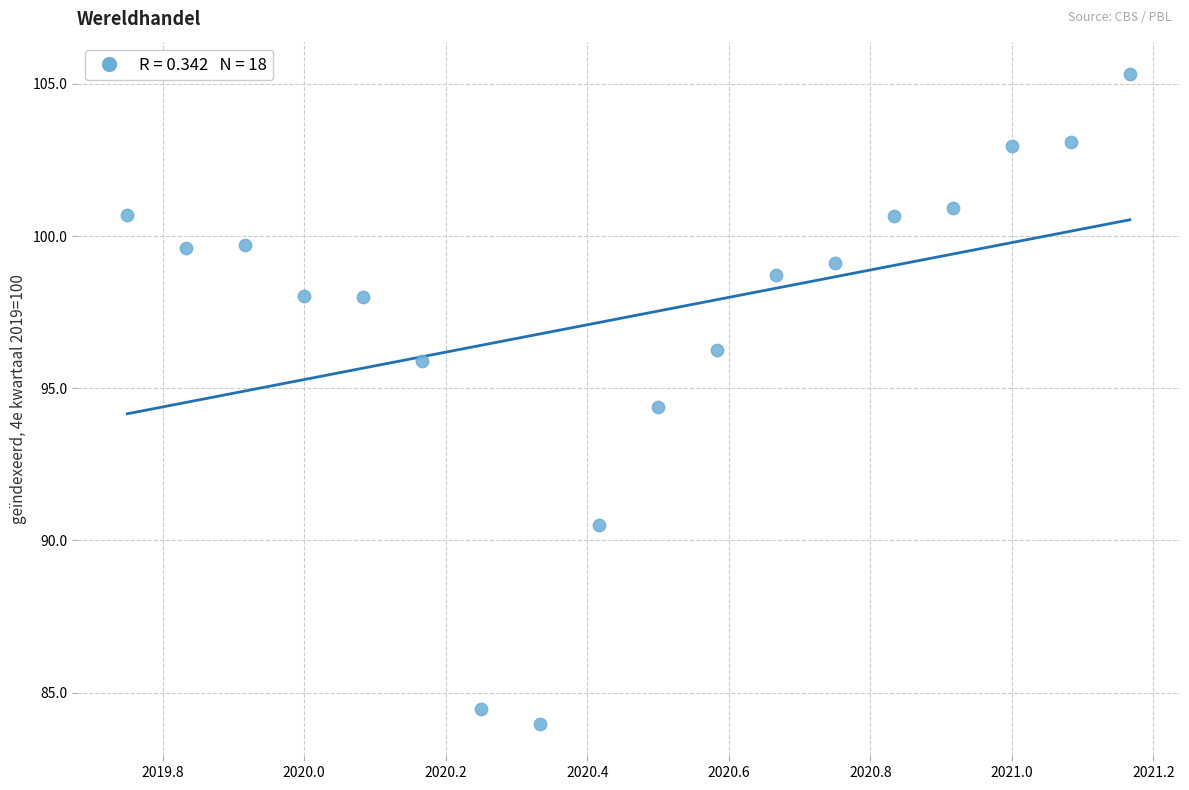

What is the range of Y values (max minus min)?

21.3